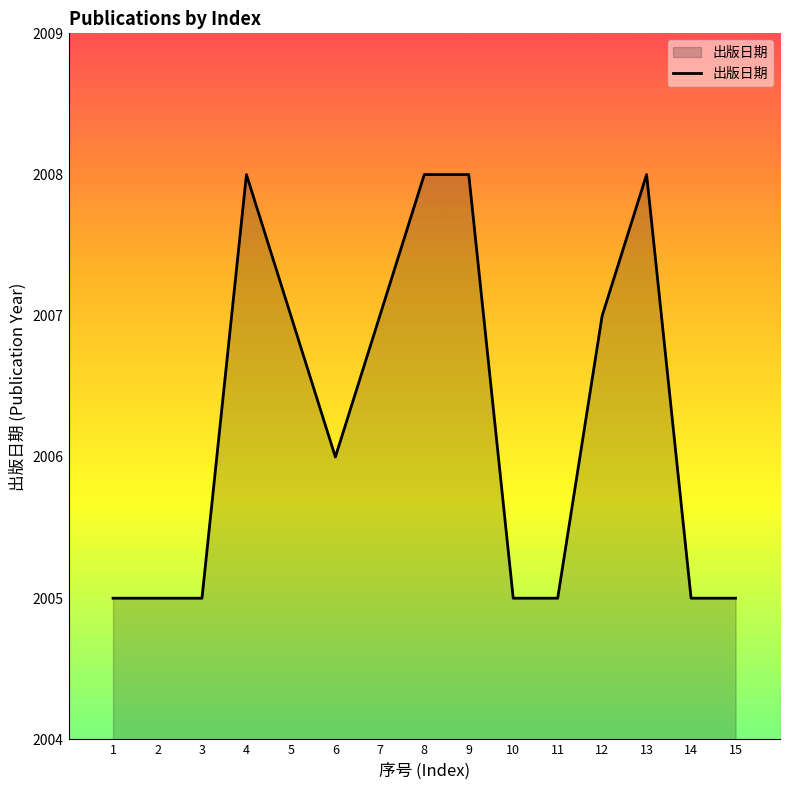

What is the greatest value displayed?

2008